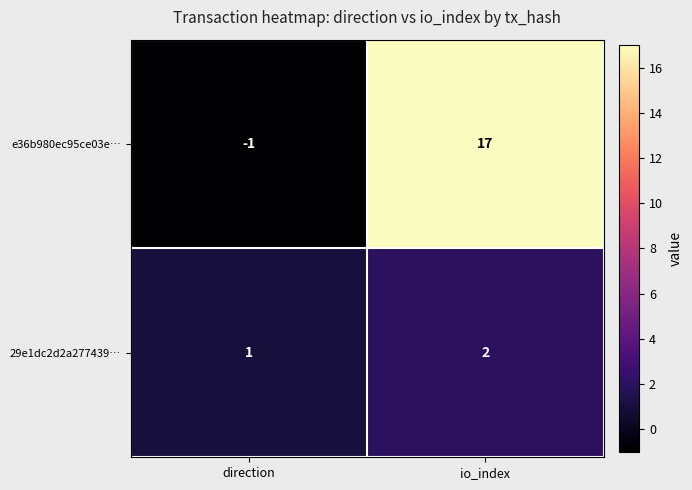

Reading left to right, what are all the values shown in this chart?

e36b980ec95ce03e…: -1	17
29e1dc2d2a277439…: 1	2